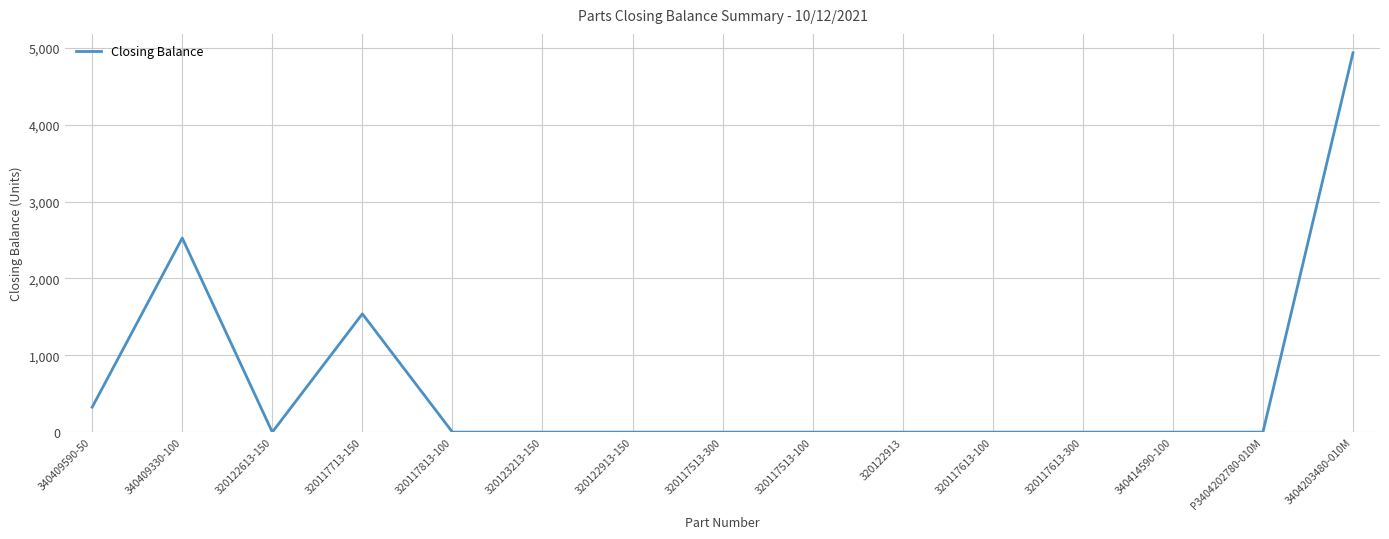

How many lines are shown in the chart?

1